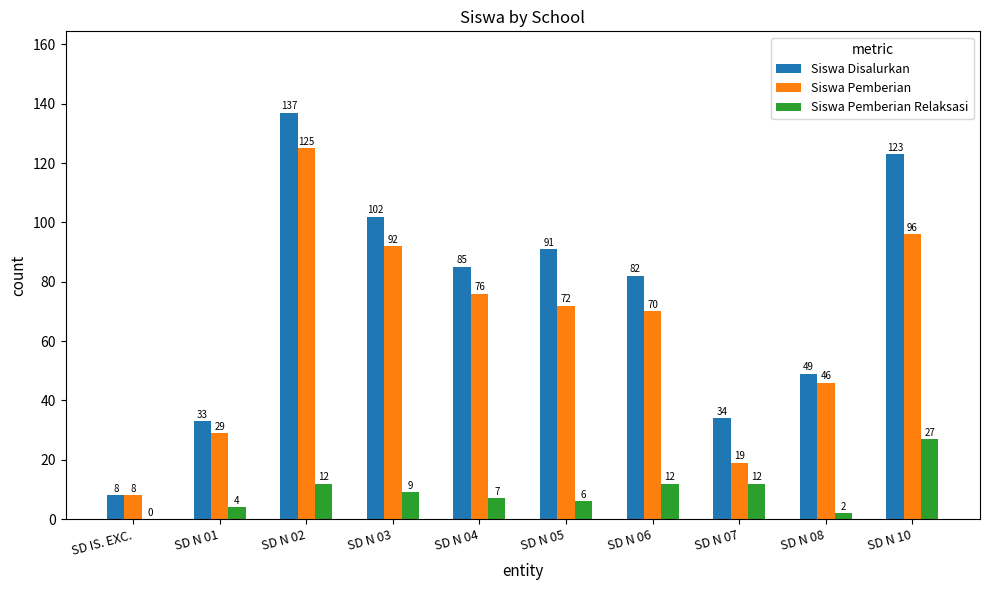

What is the spread (max minus min) of values at SD N 03?

93